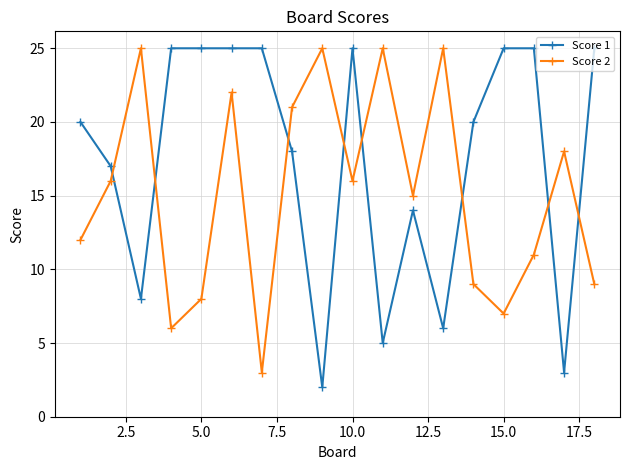

Rank the series by their average value, from lowest to highest.

Score 2, Score 1